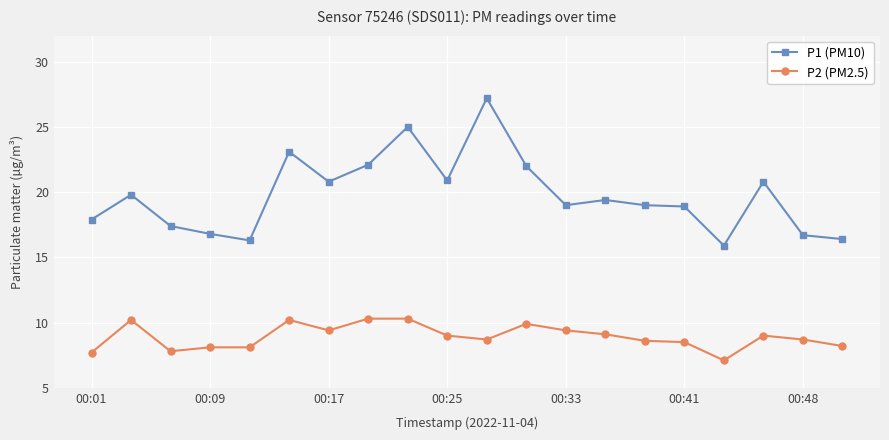

How many distinct data groups are displayed?

2